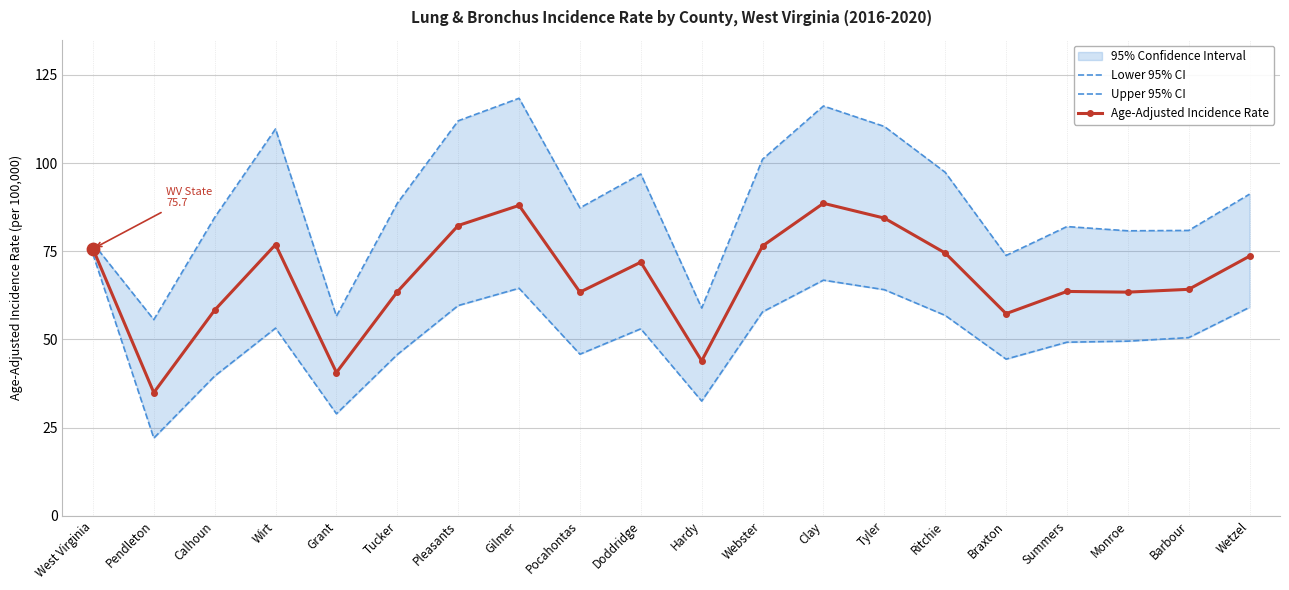

At which category is the sum across all series the highest?

Clay